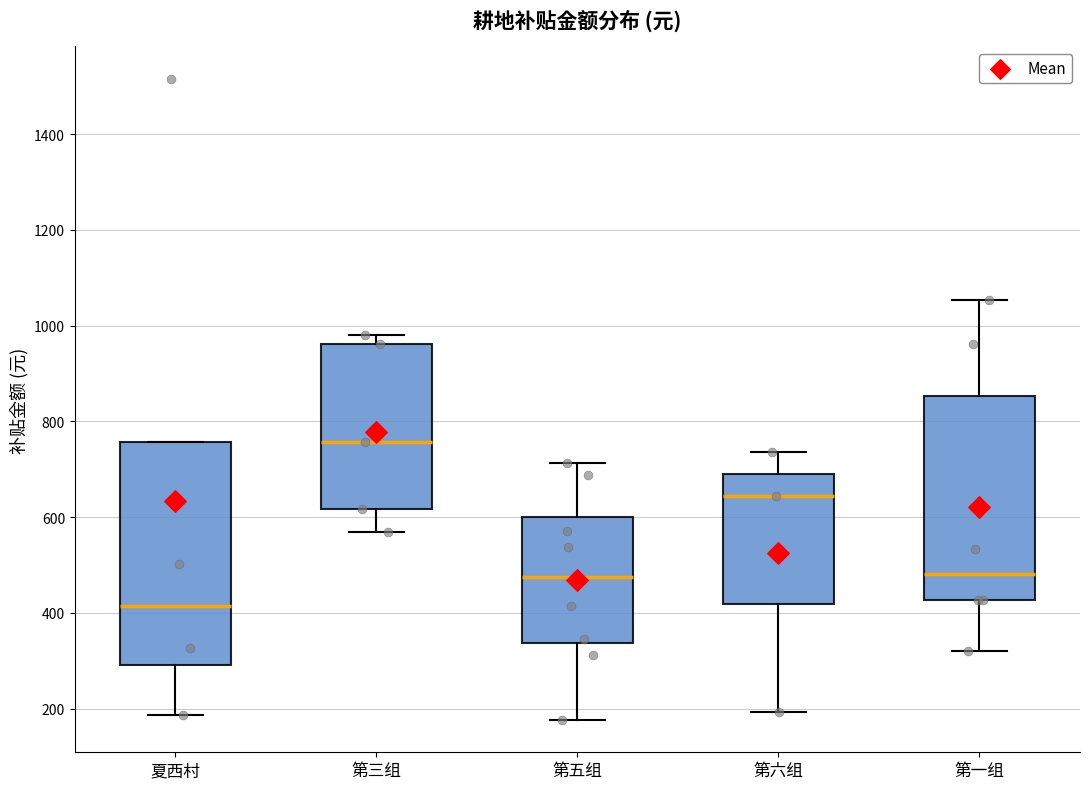

Where does the median line of the box for 第五组 sit on the y-axis? The values are not printed on the chart, so give them approximately, as read against the axis.

480